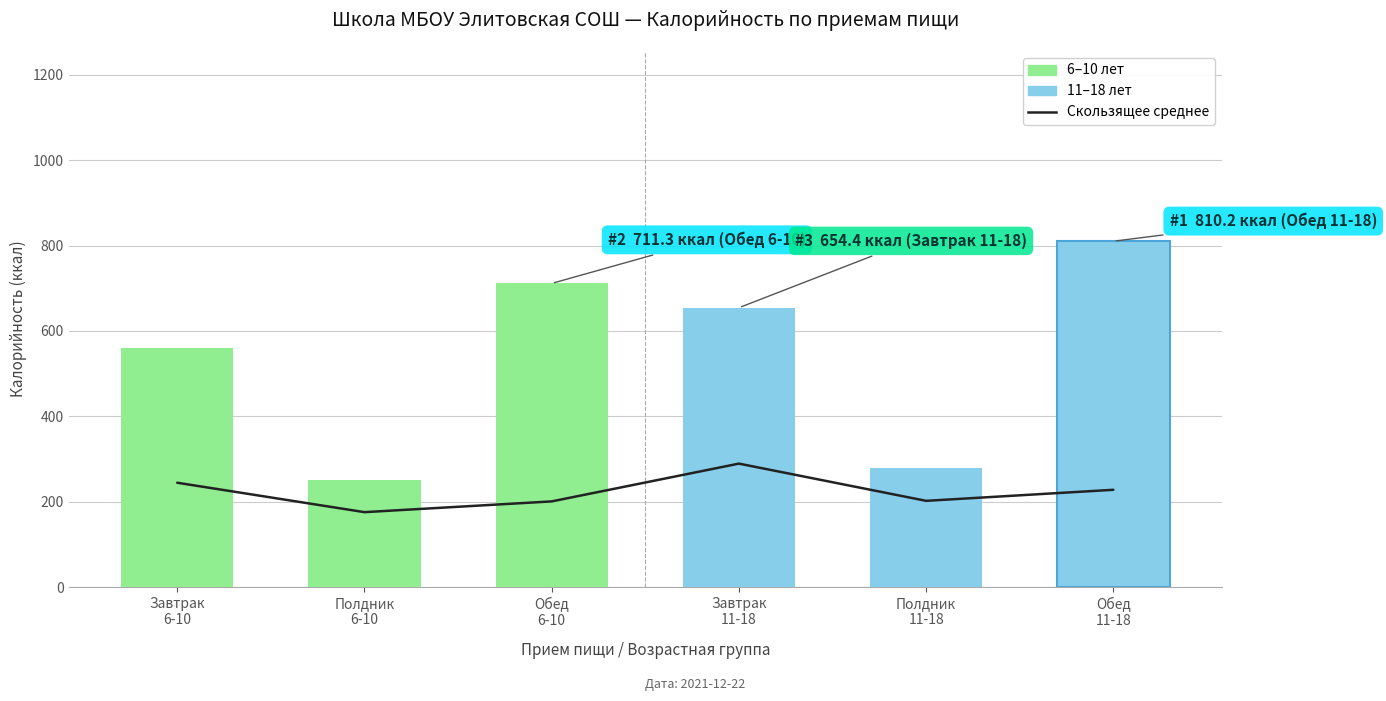

Is it true that Скользящее среднее (нутриенты) equals 202.0 at Полдник
11-18?

True